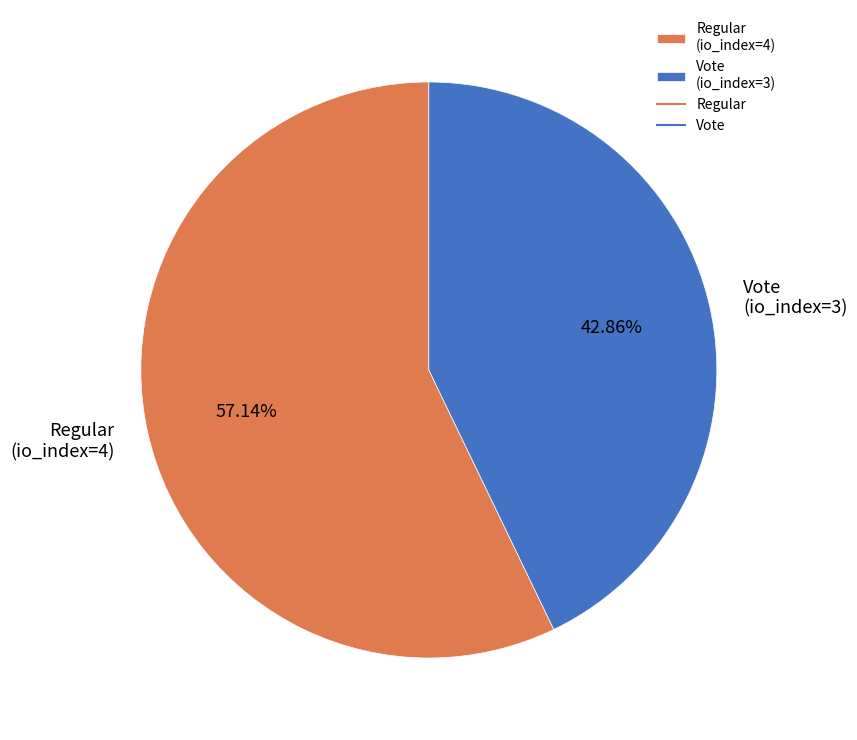

What percentage is the Vote slice, to the nearest percent?

43%